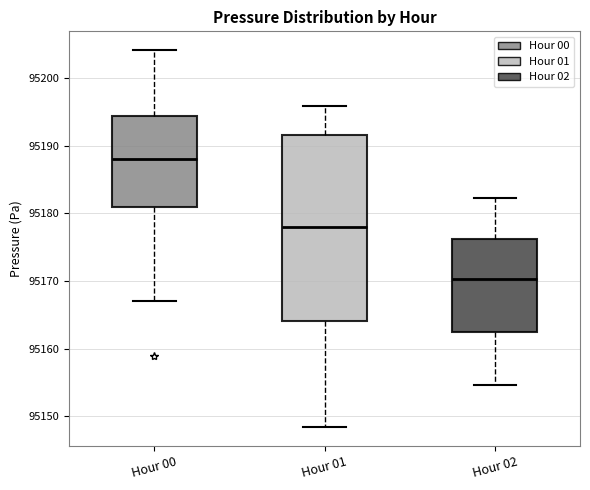

Where is the upper edge of the box for Hour 00 on the y-axis? The values are not printed on the chart, so give them approximately, as read against the axis.

95194